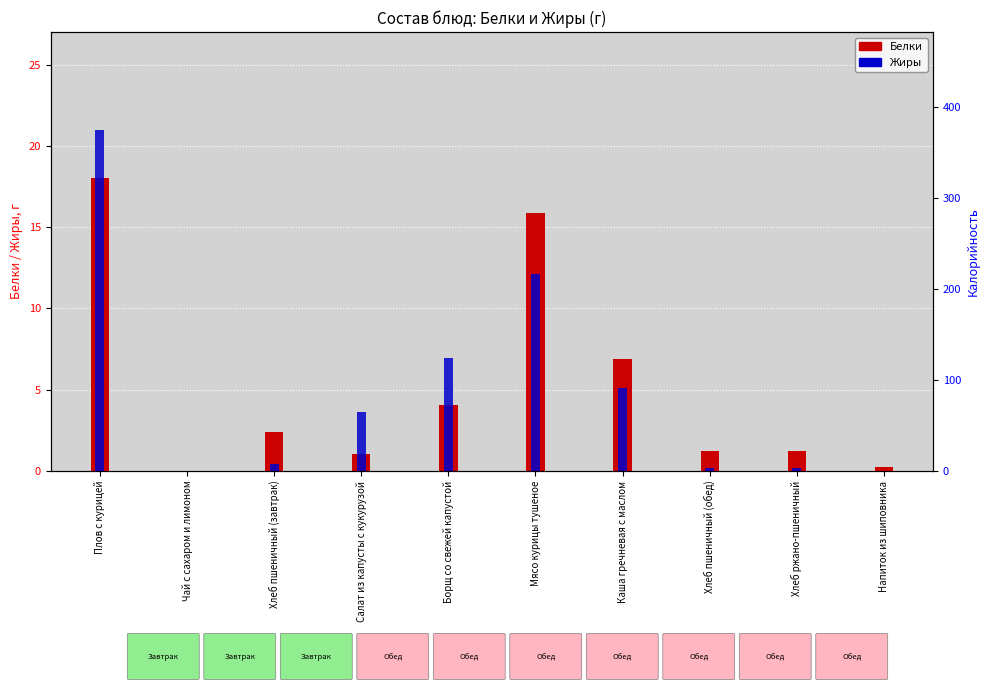

How many bars are there in each group?

2